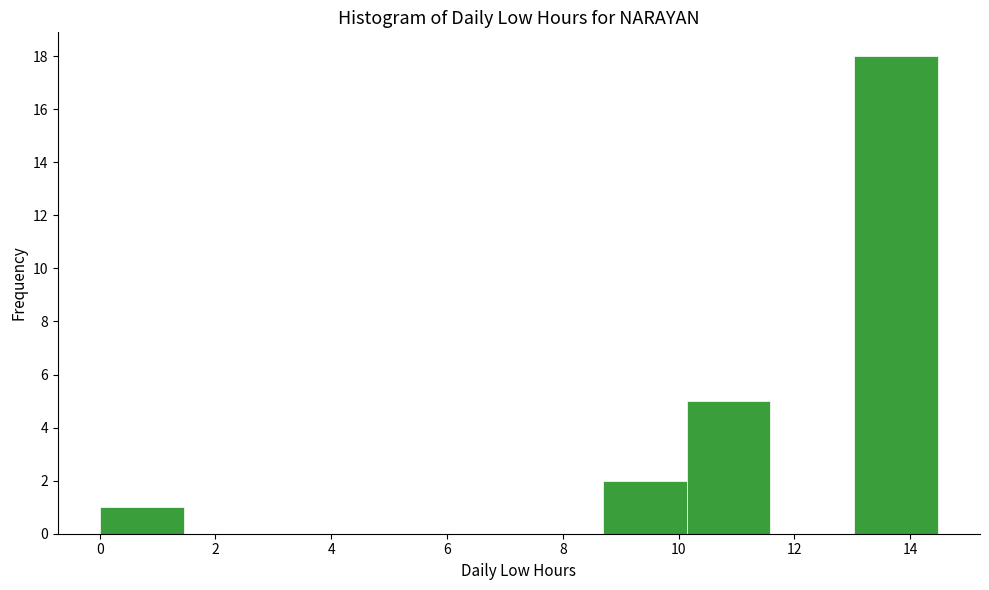

Which range on the x-axis has the tallest bar?

13.0 to 14.4